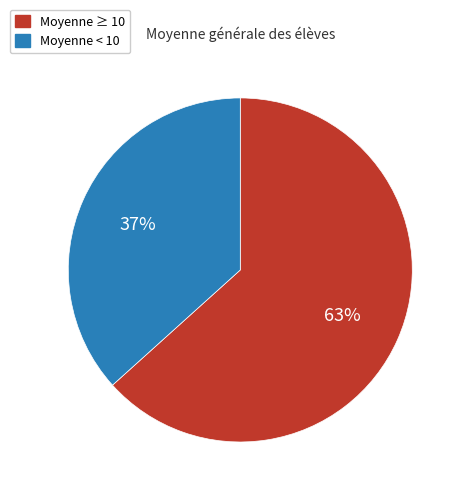

Count the number of slices in the pie.

2